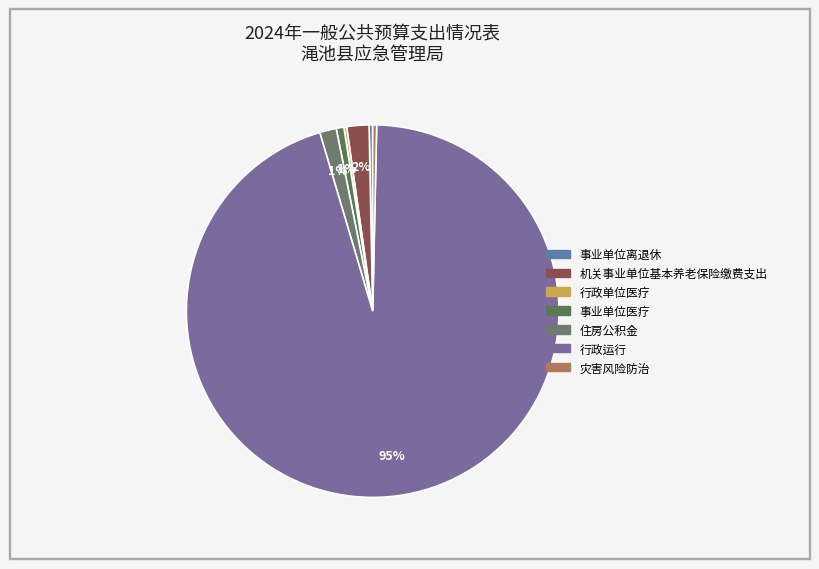

Combined, what portion of the pie is 事业单位离退休 and 事业单位医疗?

1.0%